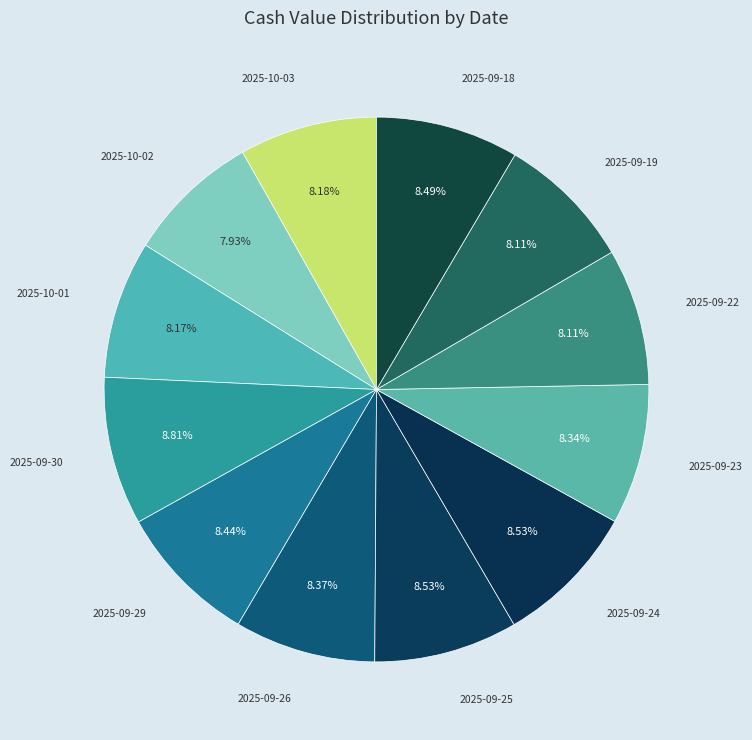

Is there a majority slice in this chart?

No